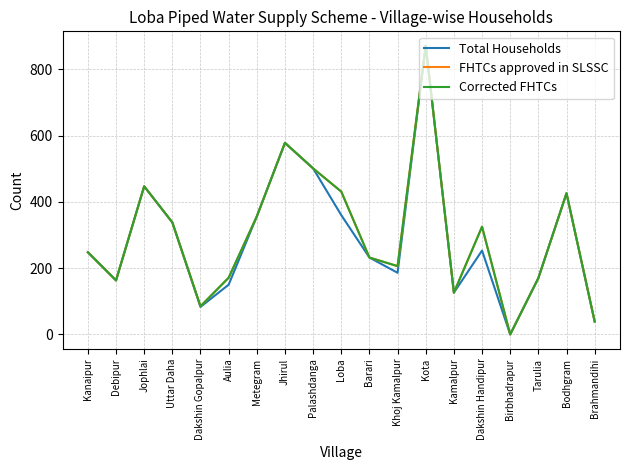

Does the chart have visible grid lines?

Yes